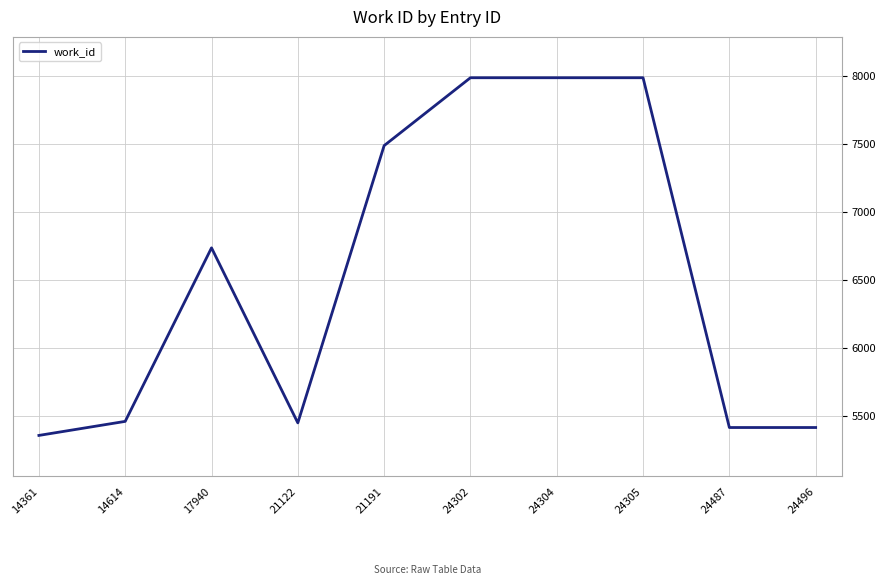

Is it true that the value at 24496 is 5418?

True